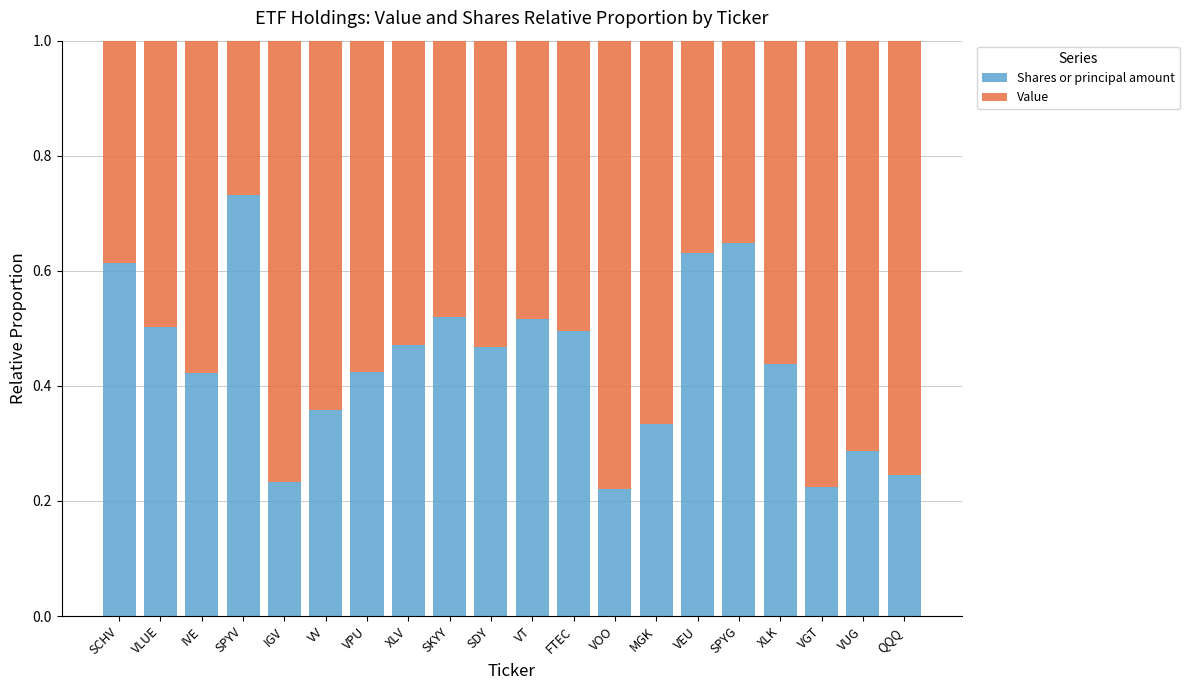

How many Shares or principal amount values are between 0 and 1?

20